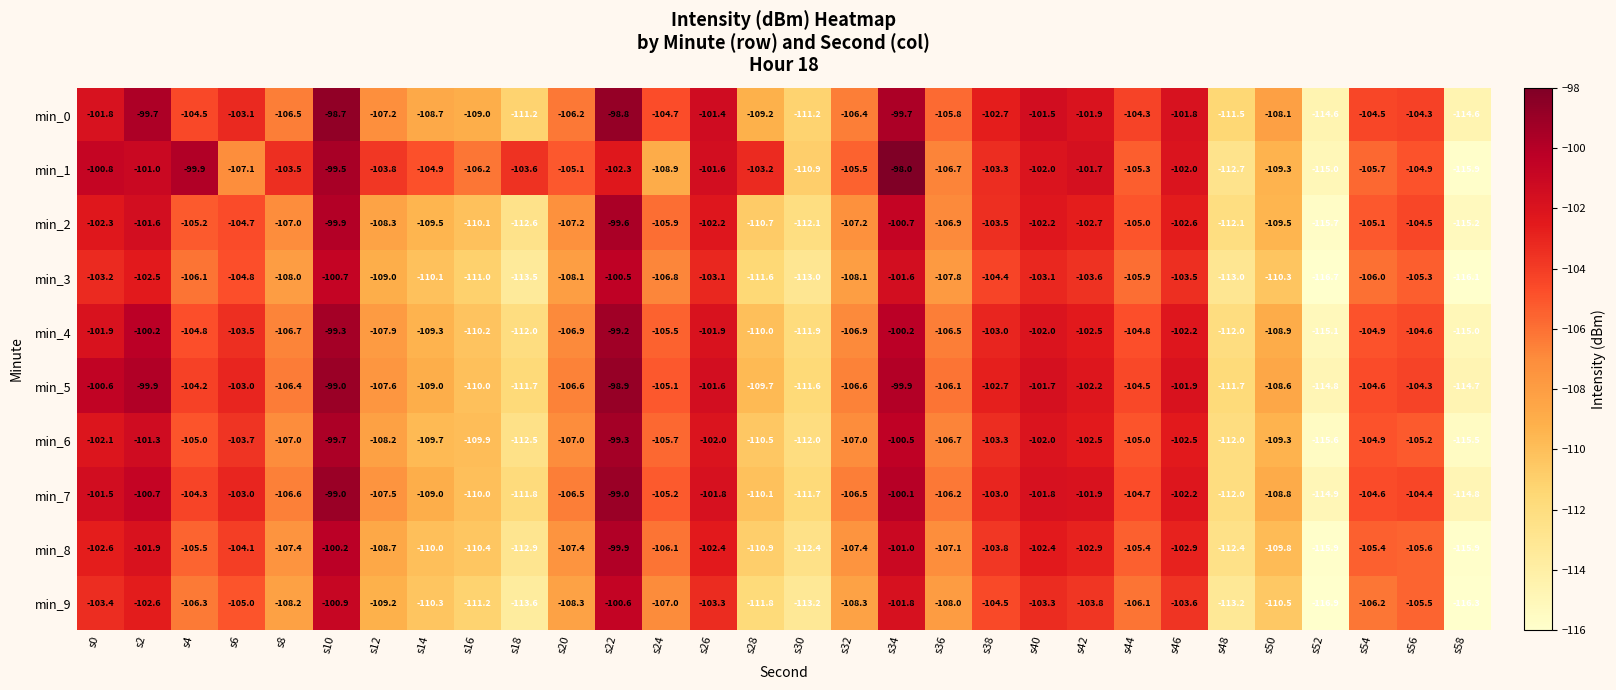

What is the difference between the highest and lowest values at s2?

2.9